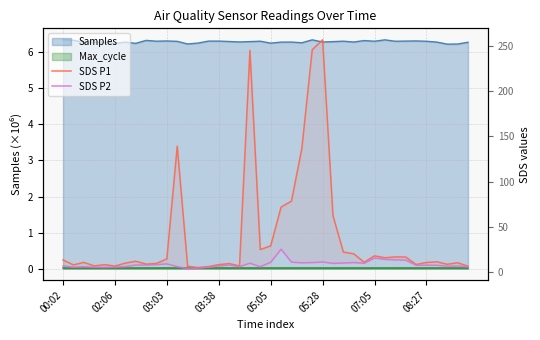

What is the label of the 28th point from the right?

12